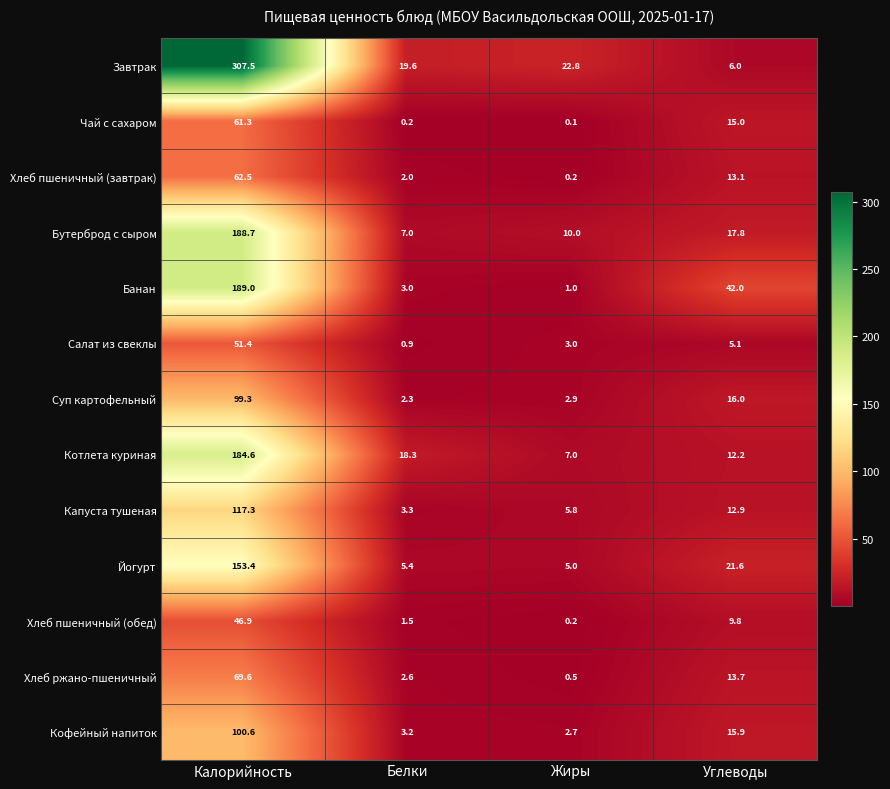

At which label does Йогурт reach its minimum?

Жиры